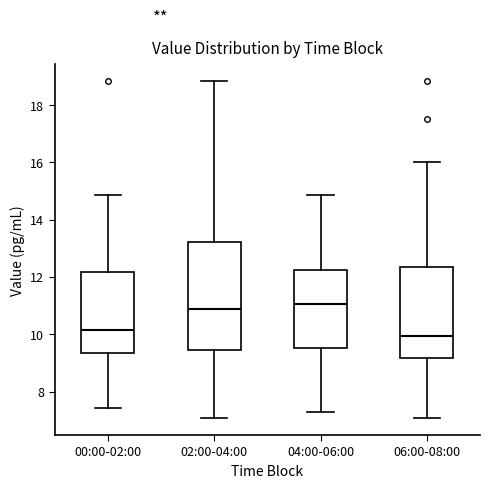

Reading left to right, transcribe this box plot: for each box, give where its median line is, the range the box spans, and where its two whiskers end, as read against the y-axis. The values are not printed on the chart, so give them approximately, as read against the axis.

00:00-02:00: median 10.2, box 9.4 to 12.2, whiskers 7.4 to 14.8
02:00-04:00: median 10.8, box 9.4 to 13.2, whiskers 7.0 to 18.8
04:00-06:00: median 11.0, box 9.6 to 12.2, whiskers 7.4 to 14.8
06:00-08:00: median 10.0, box 9.2 to 12.4, whiskers 7.0 to 16.0